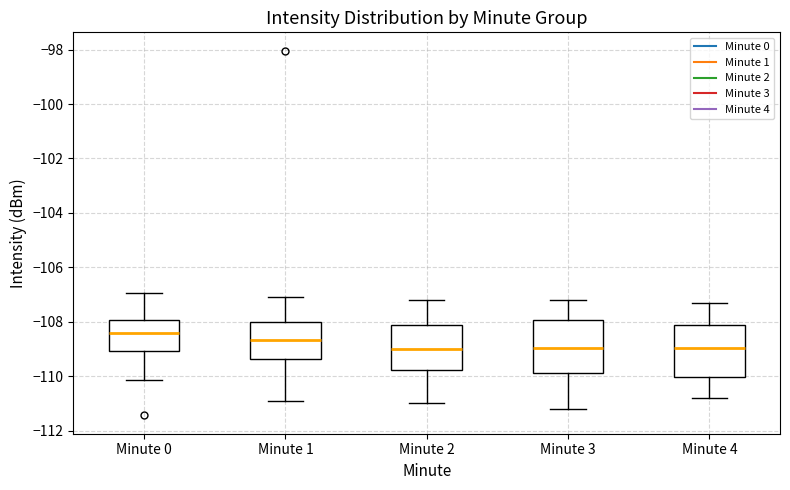

Reading left to right, transcribe this box plot: for each box, give where its median line is, the range the box spans, and where its two whiskers end, as read against the y-axis. The values are not printed on the chart, so give them approximately, as read against the axis.

Minute 0: median -108.4, box -109.0 to -108.0, whiskers -110.2 to -107.0
Minute 1: median -108.6, box -109.4 to -108.0, whiskers -111.0 to -107.0
Minute 2: median -109.0, box -109.8 to -108.2, whiskers -111.0 to -107.2
Minute 3: median -109.0, box -109.8 to -108.0, whiskers -111.2 to -107.2
Minute 4: median -109.0, box -110.0 to -108.2, whiskers -110.8 to -107.2